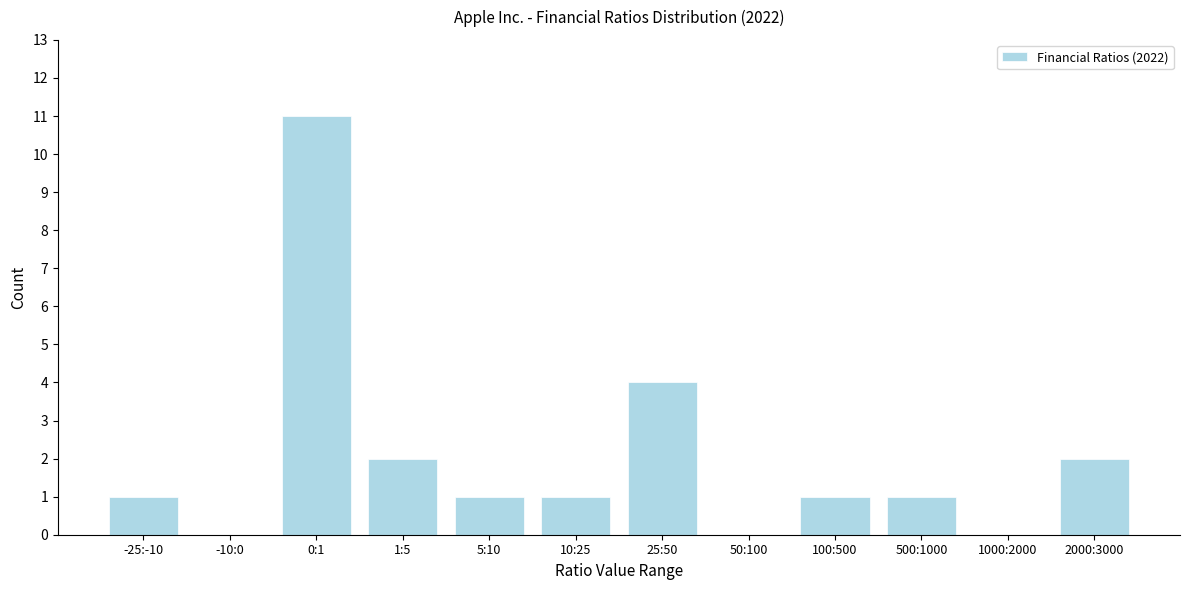

Reading right to left, what are all the values shown in this chart?

2000:3000=2	1000:2000=0	500:1000=1	100:500=1	50:100=0	25:50=4	10:25=1	5:10=1	1:5=2	0:1=11	-10:0=0	-25:-10=1